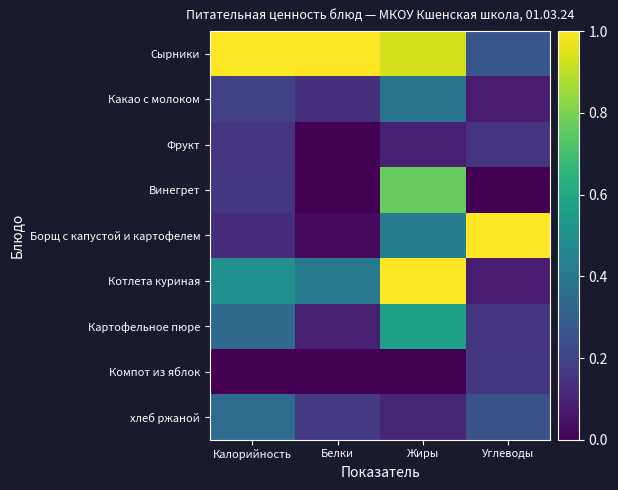

Which has a higher value, Жиры or Углеводы?

Жиры